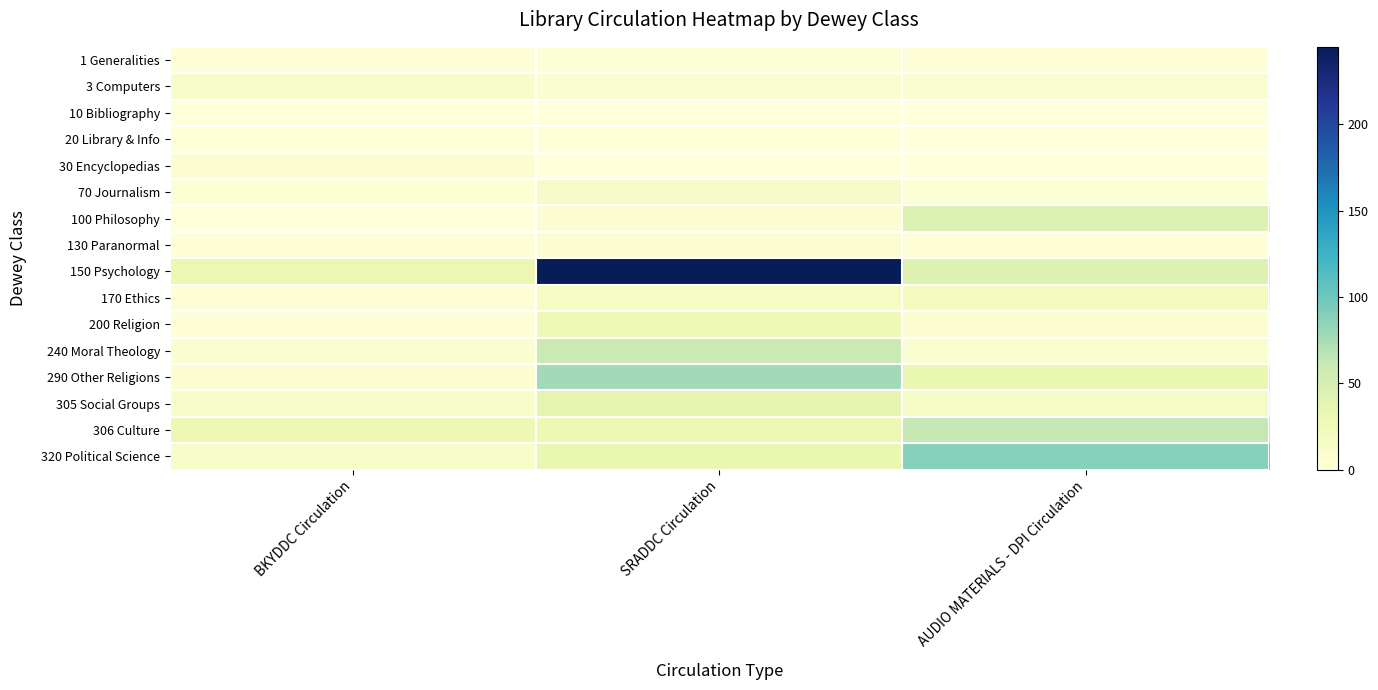

How many distinct data groups are displayed?

16